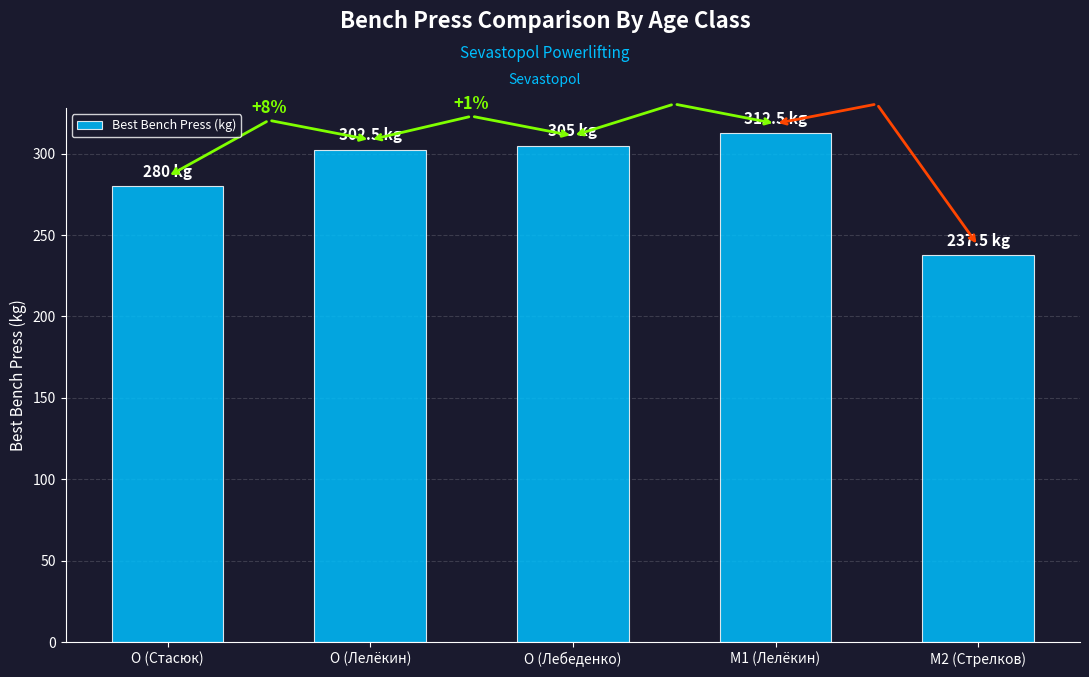

Are the bars horizontal?

No